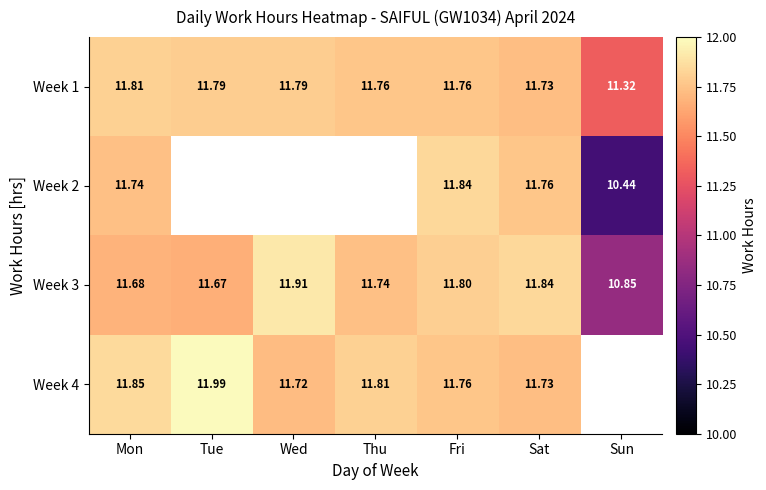

What is the average value of the Week 3 series?

11.6